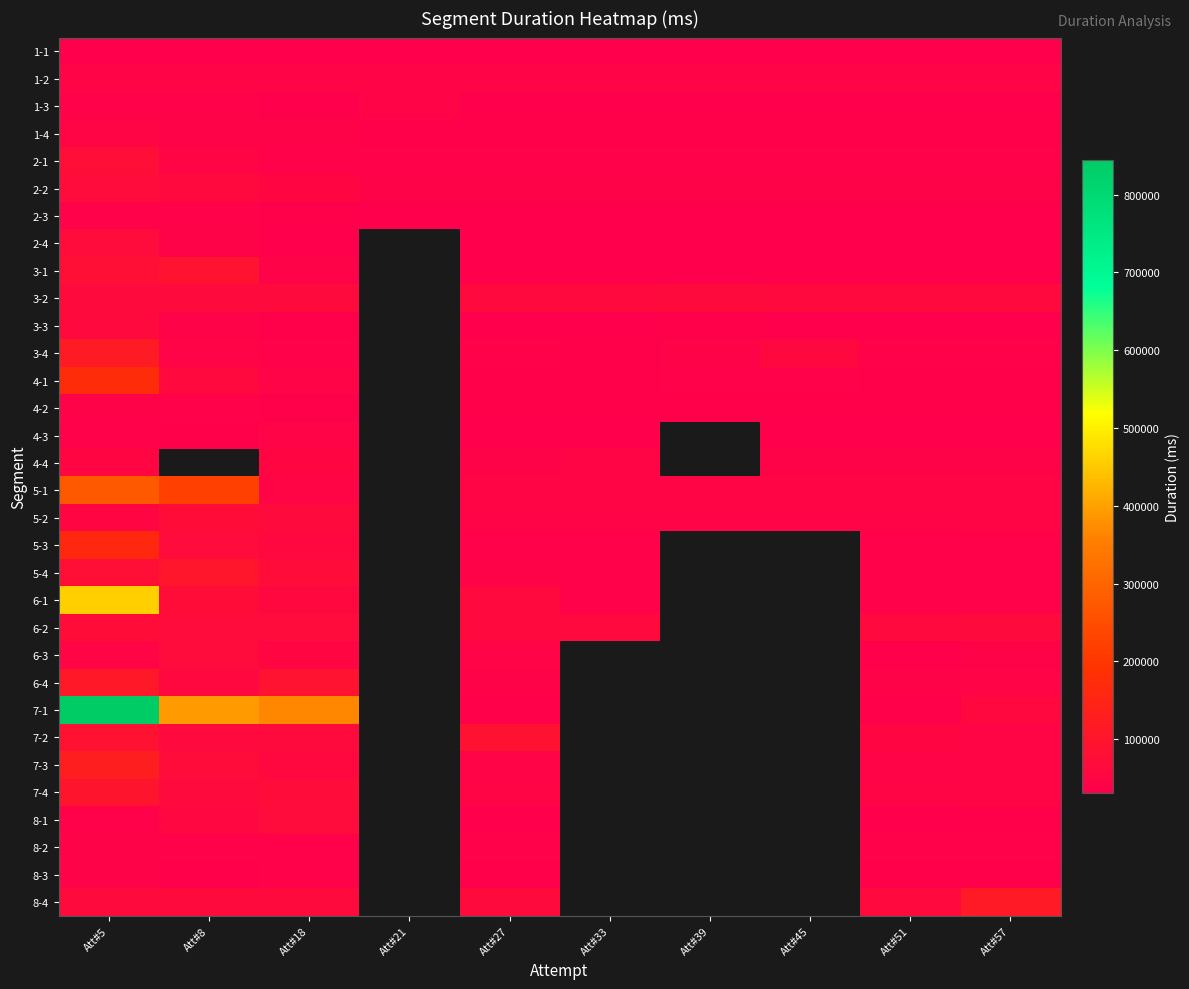

Is the value of 4-1 at Att#27 greater than the value of 8-3 at Att#8?

No